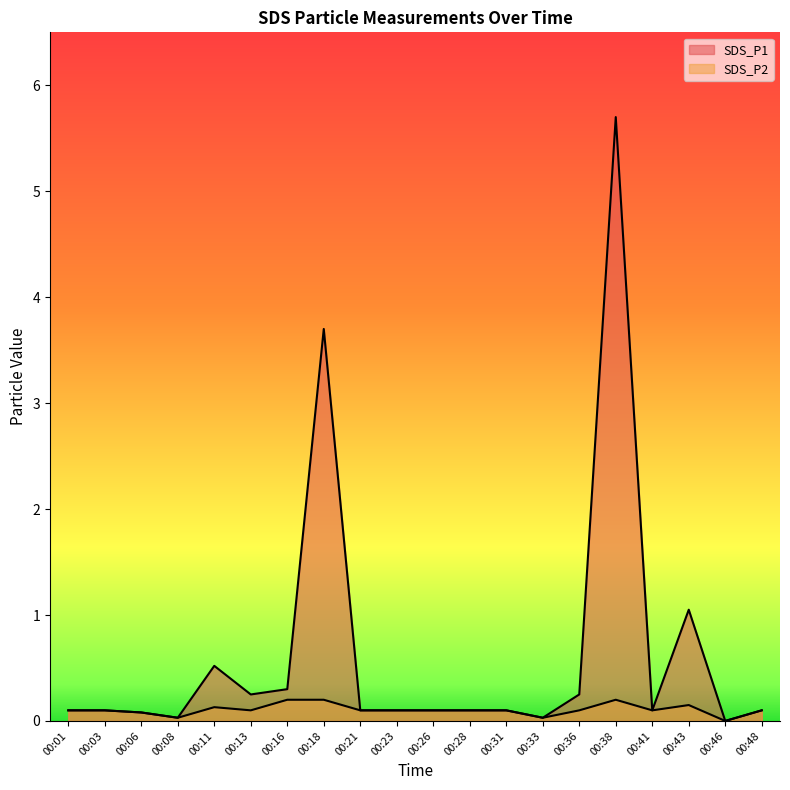

Which series changed the most between 00:23 and 00:28?

SDS_P1